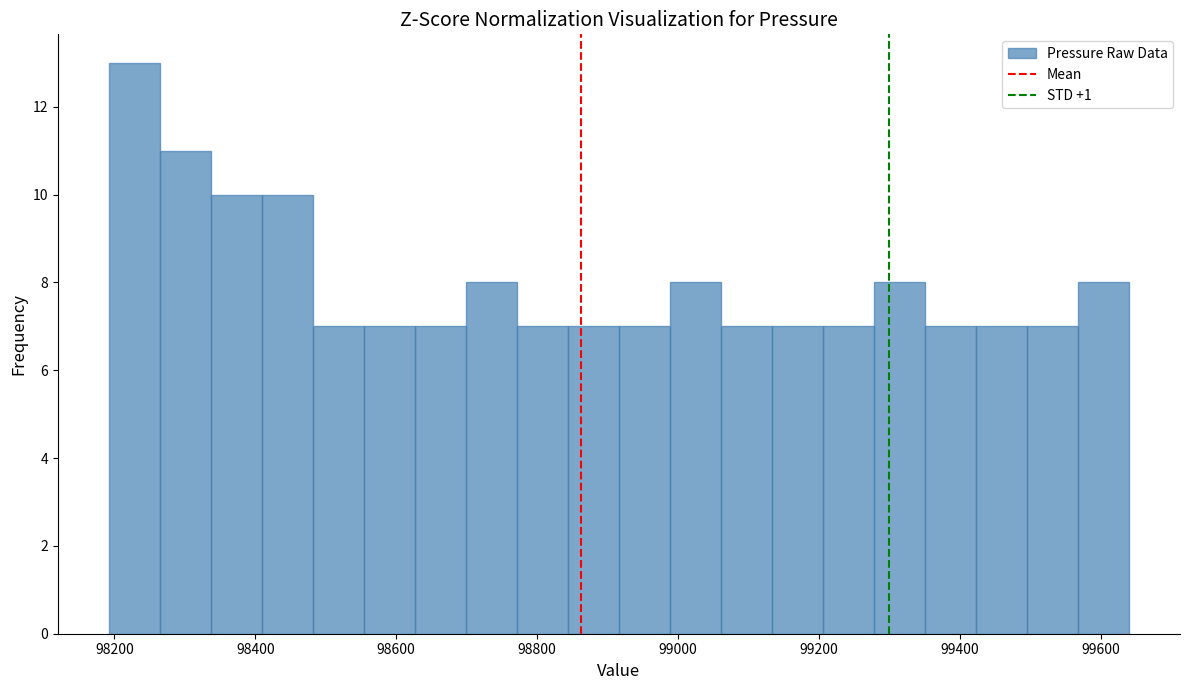

Around what value on the x-axis is the tallest bar? Give the approximate position of its centre, as read against the axis.

98220